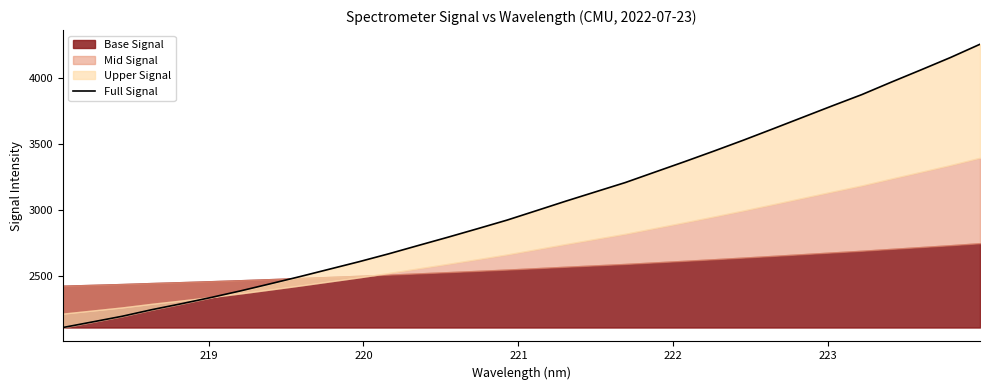

What is the average value?

3038.2